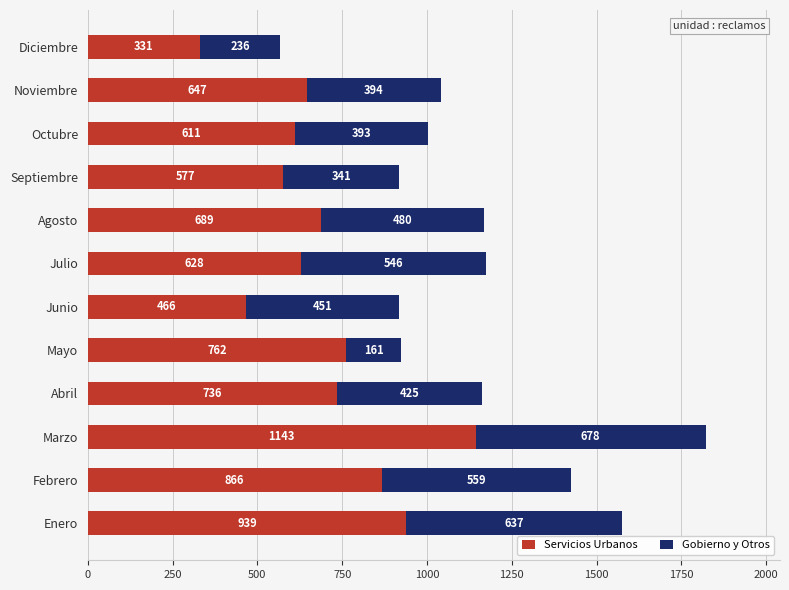

Is it true that Servicios Urbanos equals 762 at Mayo?

True